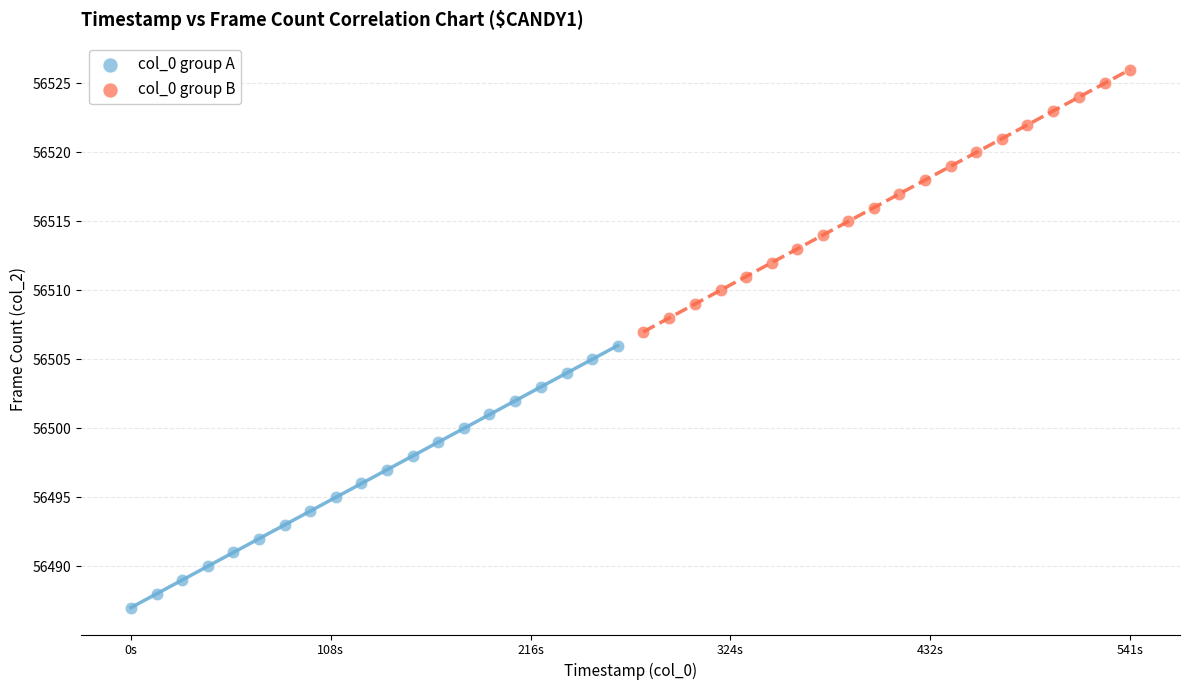

Which series contains the highest Y value?

col_0 group B